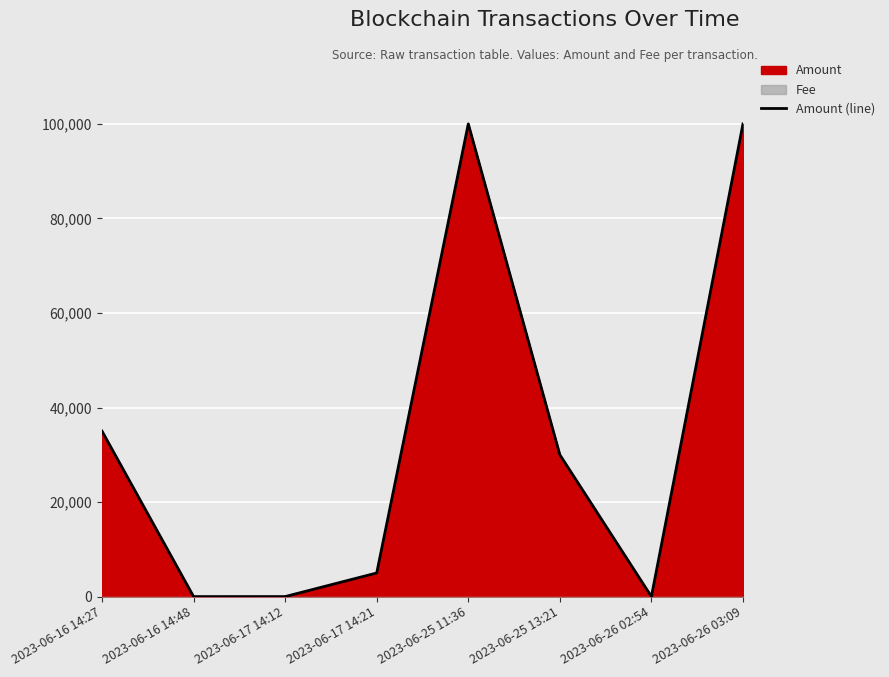

What is the label of the 2nd point from the right?

2023-06-26 02:54